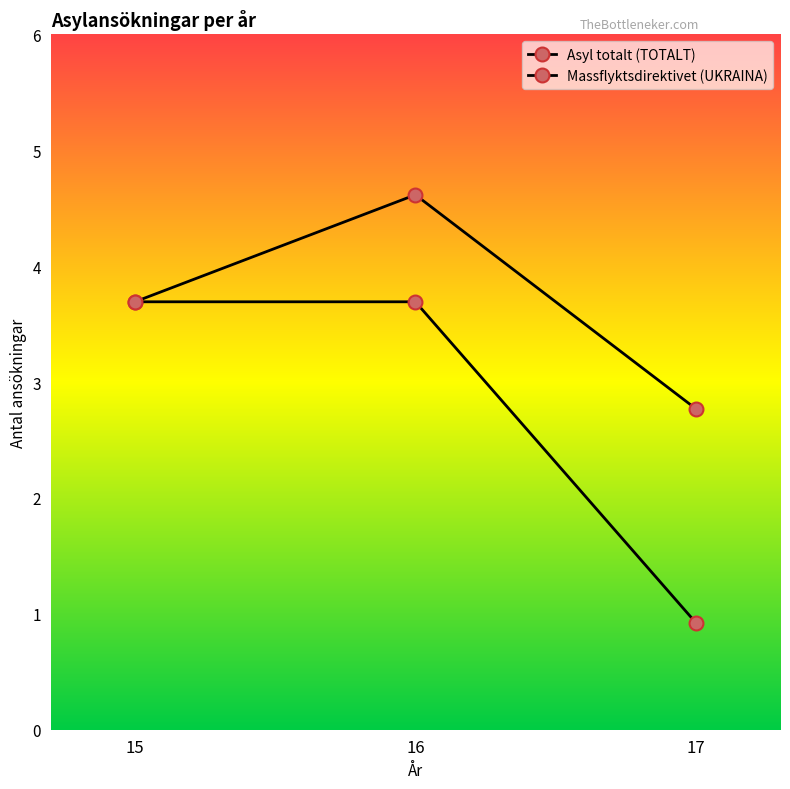

Does the chart have visible grid lines?

No